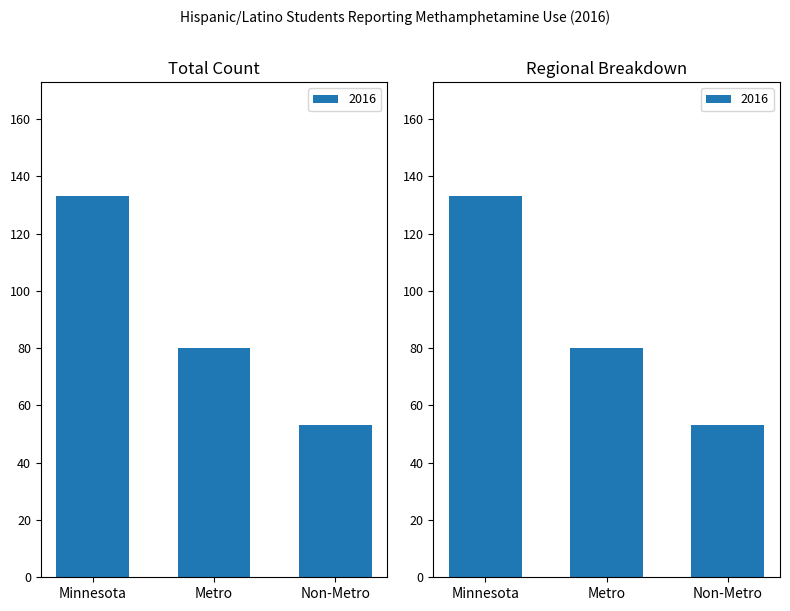

Reading left to right, extract all data points from this chart.

Minnesota=133	Metro=80	Non-Metro=53